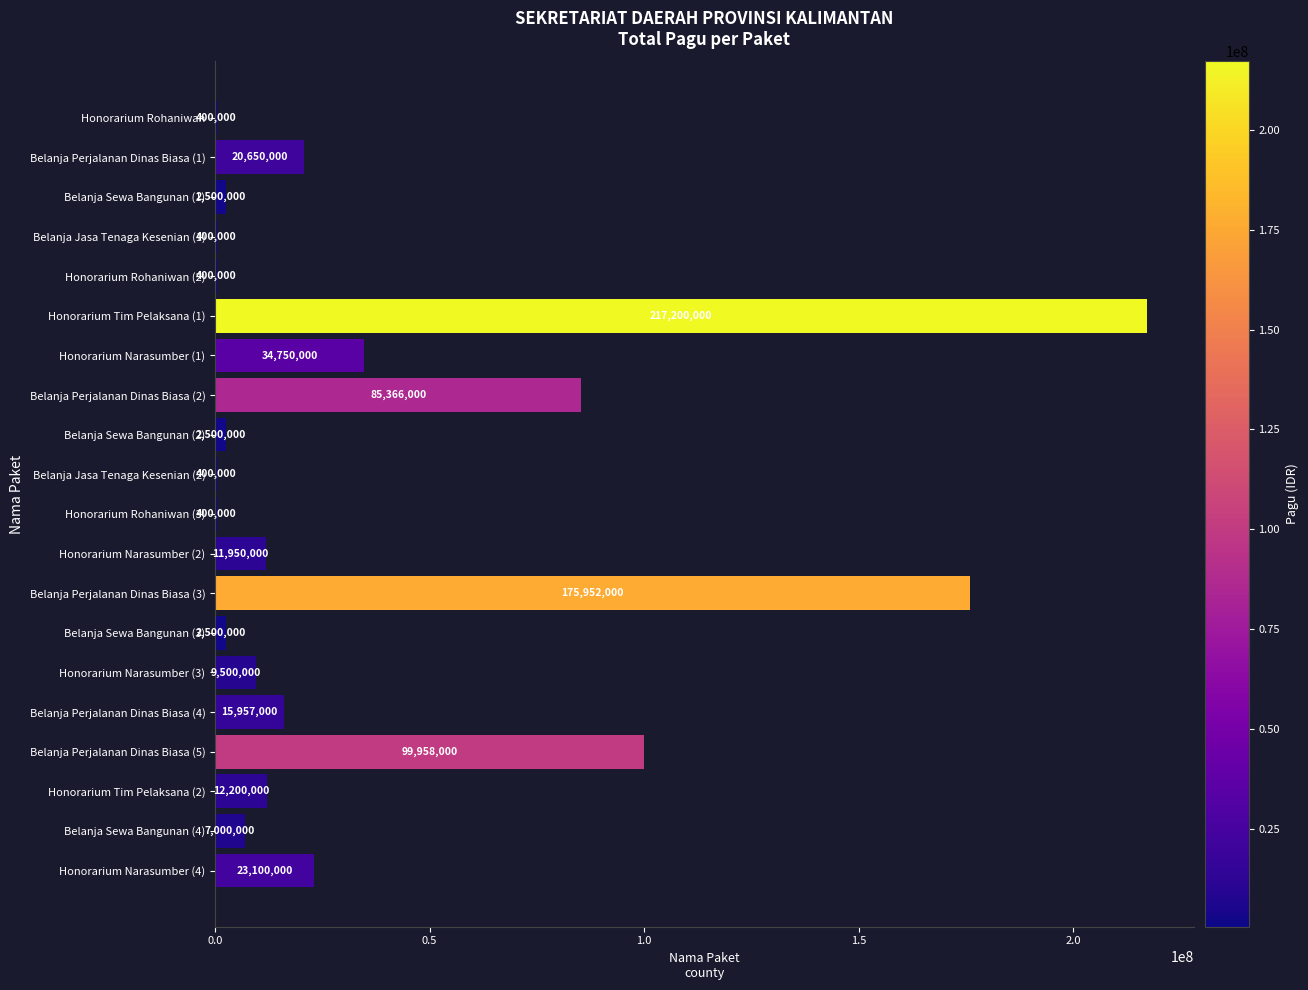

Which label corresponds to the largest value in the chart?

Honorarium Tim Pelaksana (1)